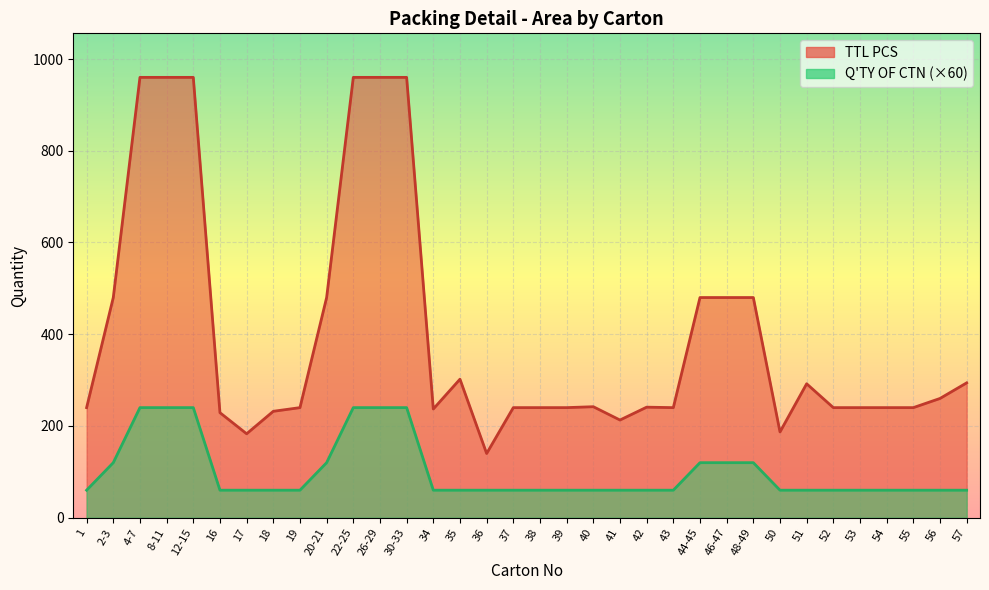

Reading left to right, what are all the values shown in this chart?

TTL PCS: 1=240	2-3=480	4-7=960	8-11=960	12-15=960	16=229	17=183	18=232	19=240	20-21=480	22-25=960	26-29=960	30-33=960	34=237	35=302	36=140	37=240	38=240	39=240	40=242	41=213	42=241	43=240	44-45=480	46-47=480	48-49=480	50=187	51=292	52=240	53=240	54=240	55=240	56=260	57=294
Q'TY OF CTN: 1=60	2-3=120	4-7=240	8-11=240	12-15=240	16=60	17=60	18=60	19=60	20-21=120	22-25=240	26-29=240	30-33=240	34=60	35=60	36=60	37=60	38=60	39=60	40=60	41=60	42=60	43=60	44-45=120	46-47=120	48-49=120	50=60	51=60	52=60	53=60	54=60	55=60	56=60	57=60